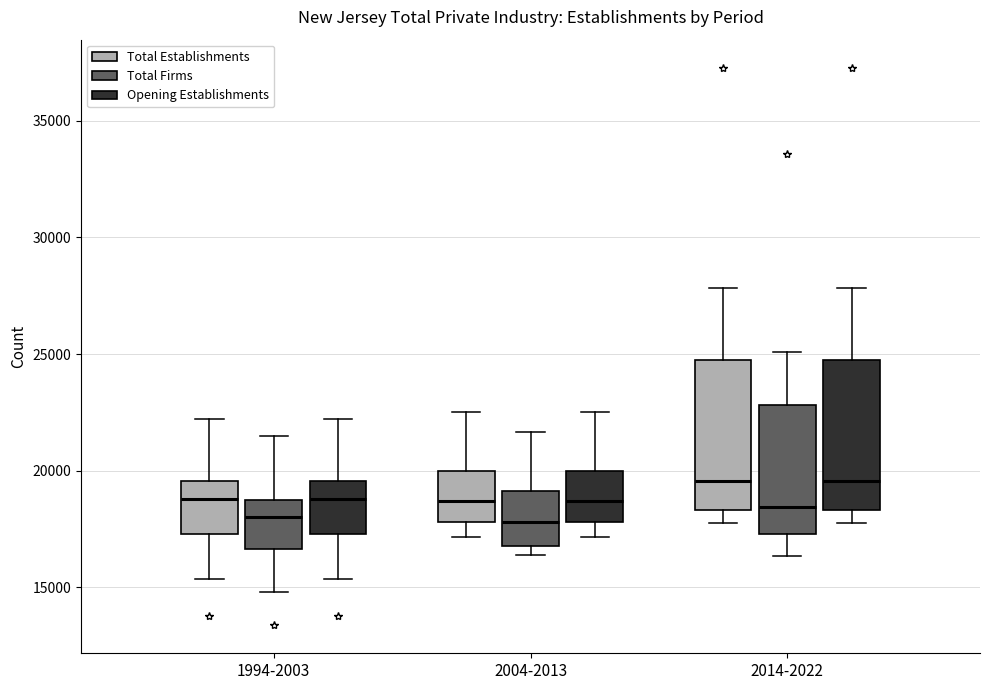

Reading left to right, transcribe this box plot: for each box, give where its median line is, the range the box spans, and where its two whiskers end, as read against the y-axis. The values are not printed on the chart, so give them approximately, as read against the axis.

1994-2003 (Total Establishments): median 19000, box 17500 to 19500, whiskers 15500 to 22000
1994-2003 (Total Firms): median 18000, box 16500 to 19000, whiskers 15000 to 21500
1994-2003 (Opening Establishments): median 19000, box 17500 to 19500, whiskers 15500 to 22000
2004-2013 (Total Establishments): median 18500, box 18000 to 20000, whiskers 17000 to 22500
2004-2013 (Total Firms): median 18000, box 17000 to 19000, whiskers 16500 to 21500
2004-2013 (Opening Establishments): median 18500, box 18000 to 20000, whiskers 17000 to 22500
2014-2022 (Total Establishments): median 19500, box 18500 to 24500, whiskers 17500 to 28000
2014-2022 (Total Firms): median 18500, box 17500 to 23000, whiskers 16500 to 25000
2014-2022 (Opening Establishments): median 19500, box 18500 to 24500, whiskers 17500 to 28000